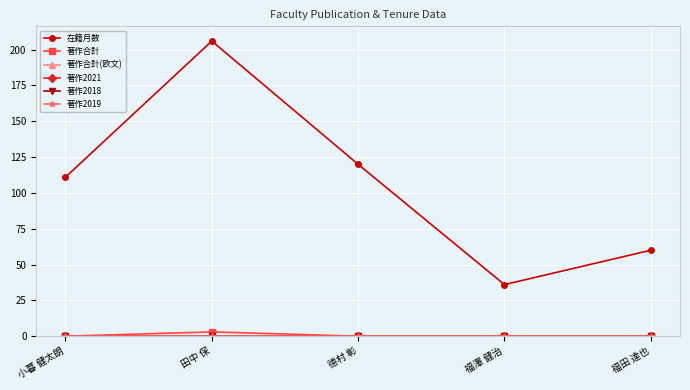

Is this an area chart (filled region under the line)?

No